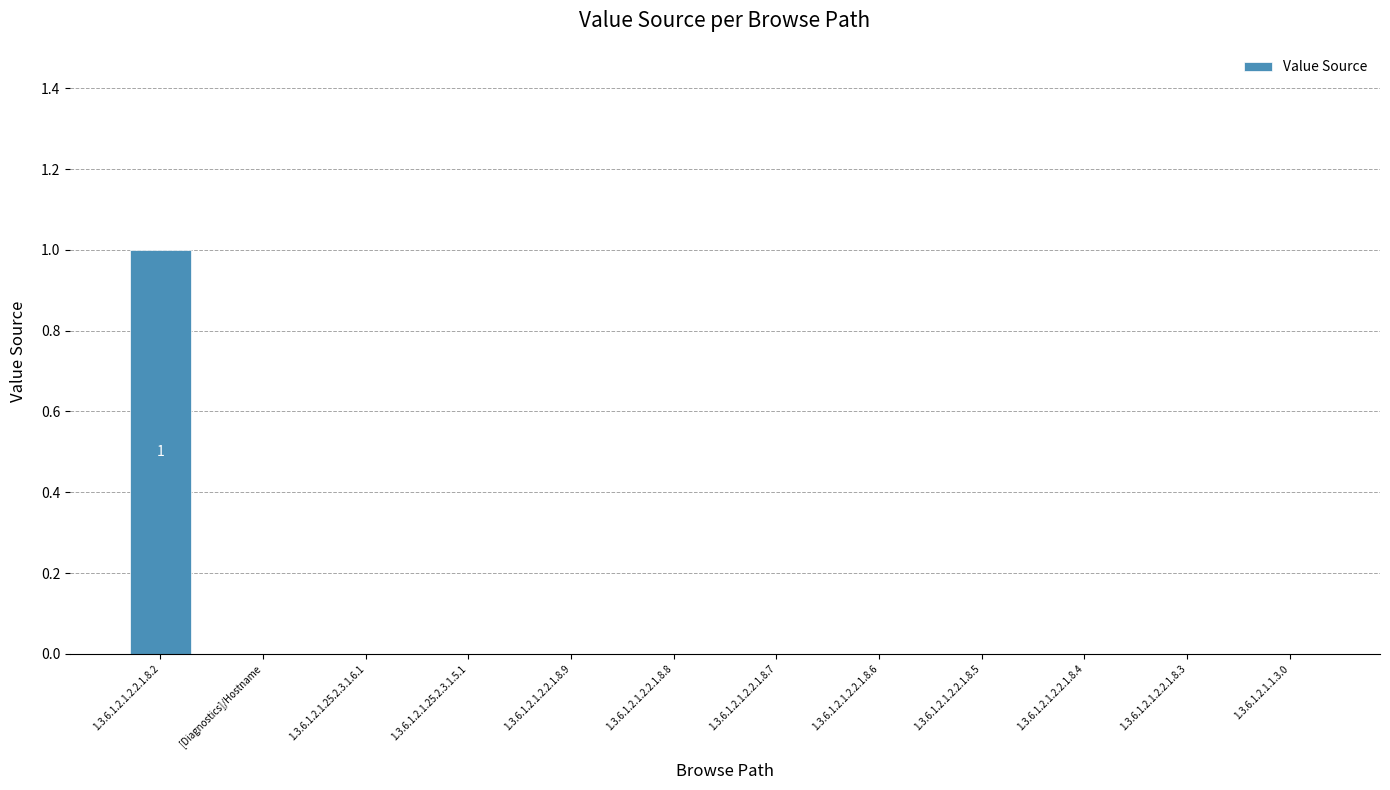

How many data points does each series have?

12